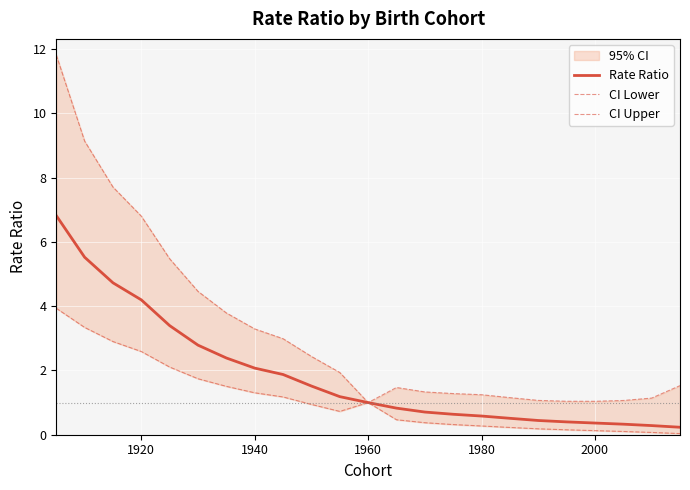

Is it true that Rate Ratio equals 0.7 at 1940?

False